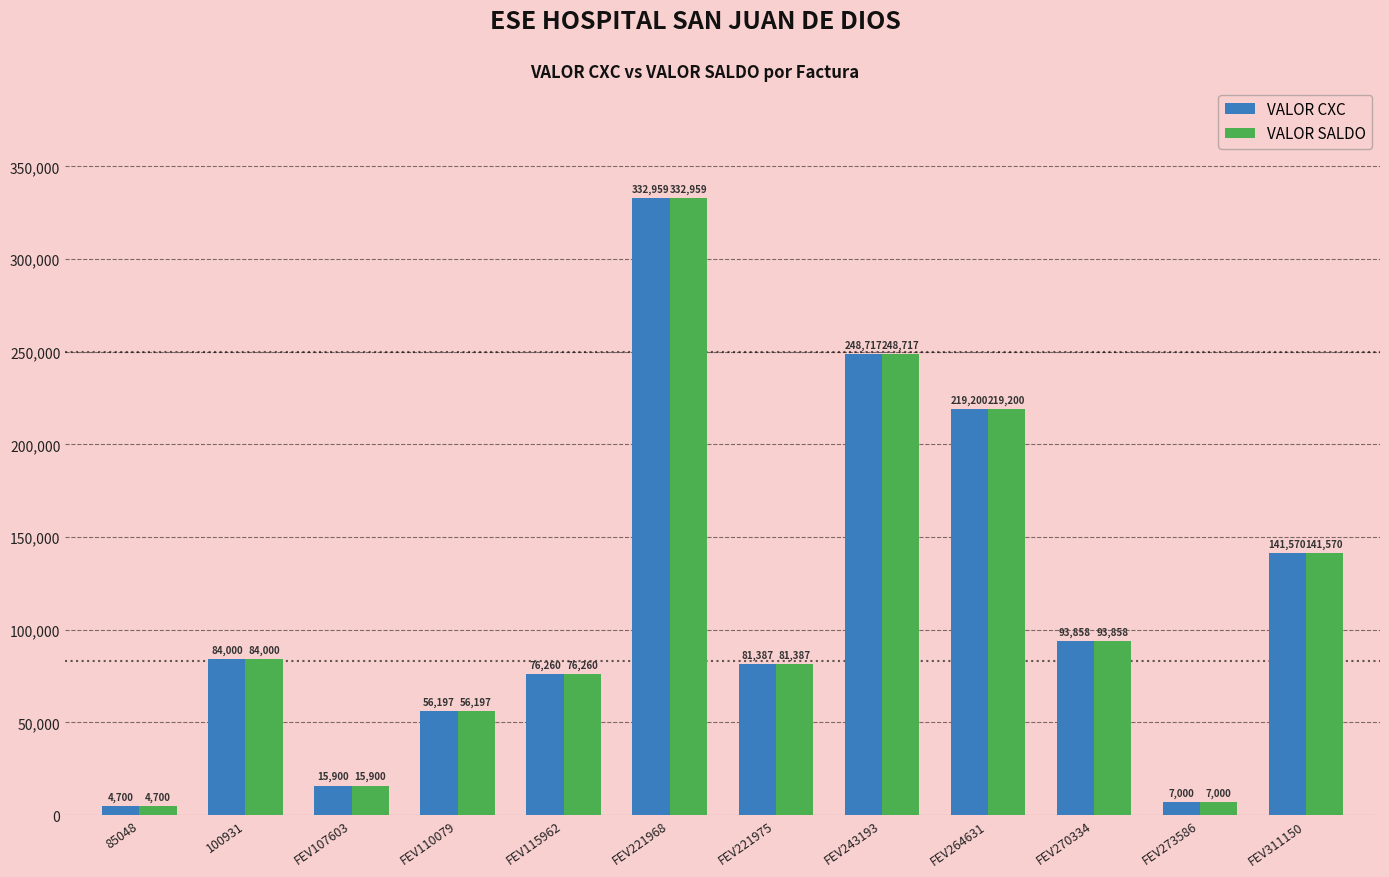

Reading right to left, list all the values displayed in this chart.

VALOR CXC: 141570	7000	93858	219200	248717	81387	332959	76260	56197	15900	84000	4700
VALOR SALDO: 141570	7000	93858	219200	248717	81387	332959	76260	56197	15900	84000	4700